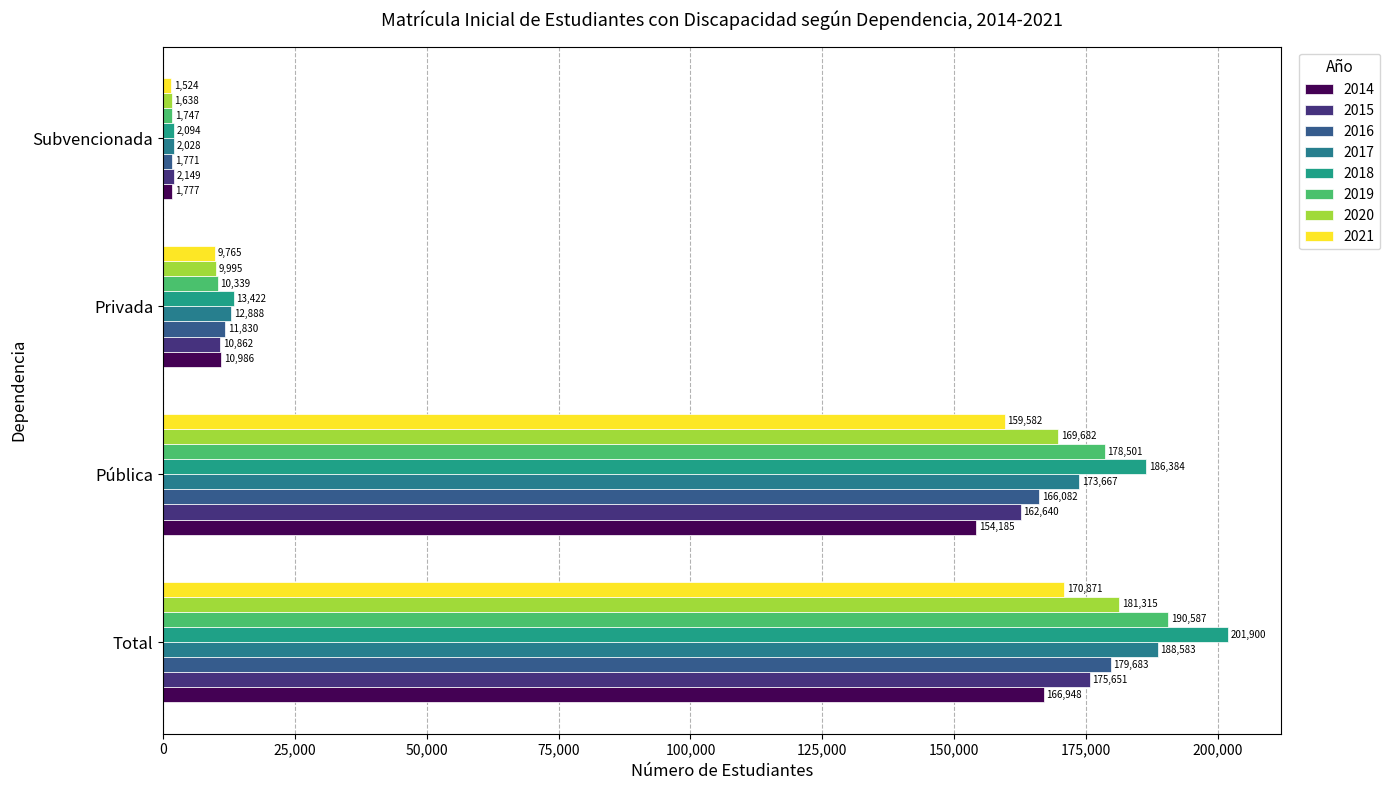

At which category is the sum across all series the highest?

Total